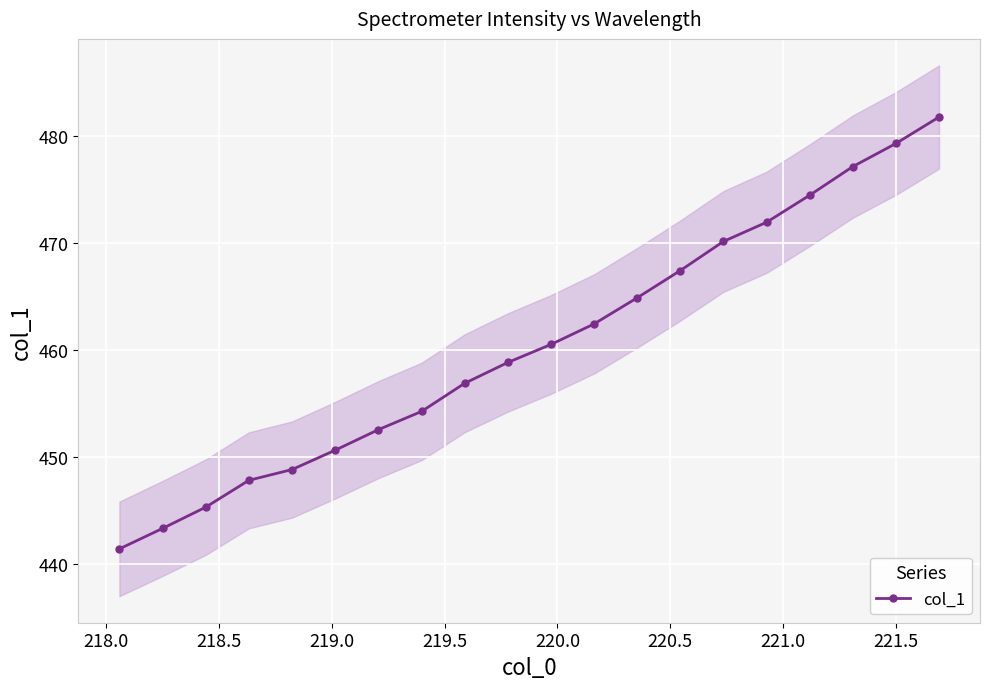

What is the value of the col_1 point at the 3rd from the left?

445.3